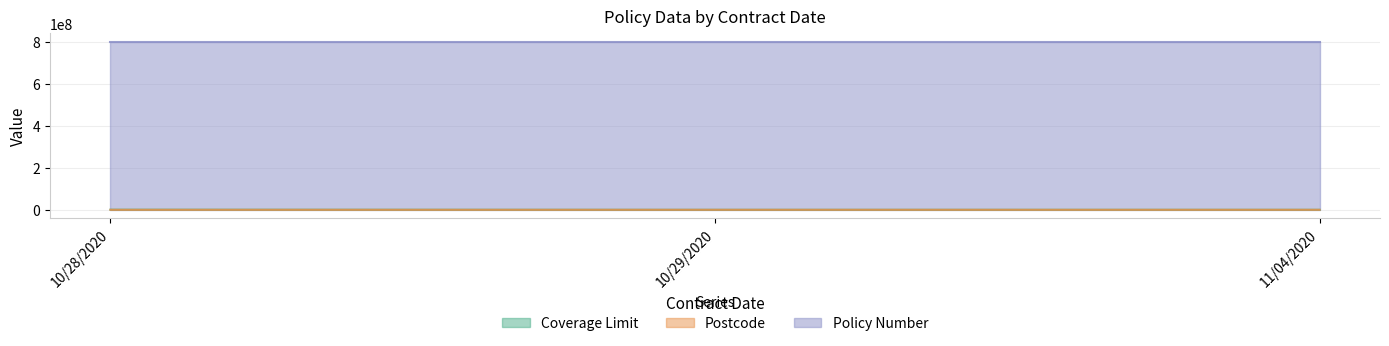

Rank the series at 10/29/2020 from highest to lowest value.

Policy Number, Postcode, Coverage Limit